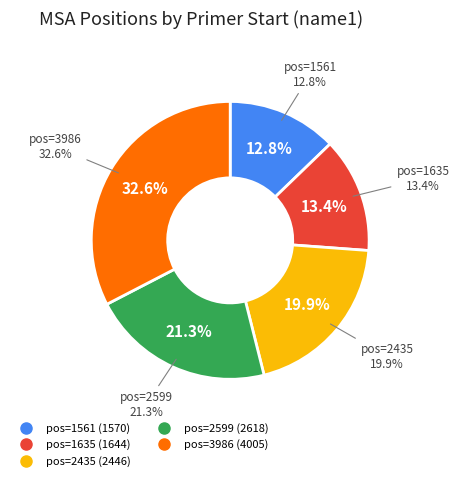

The 3986 slice represents 33% of the pie. True or false?

True